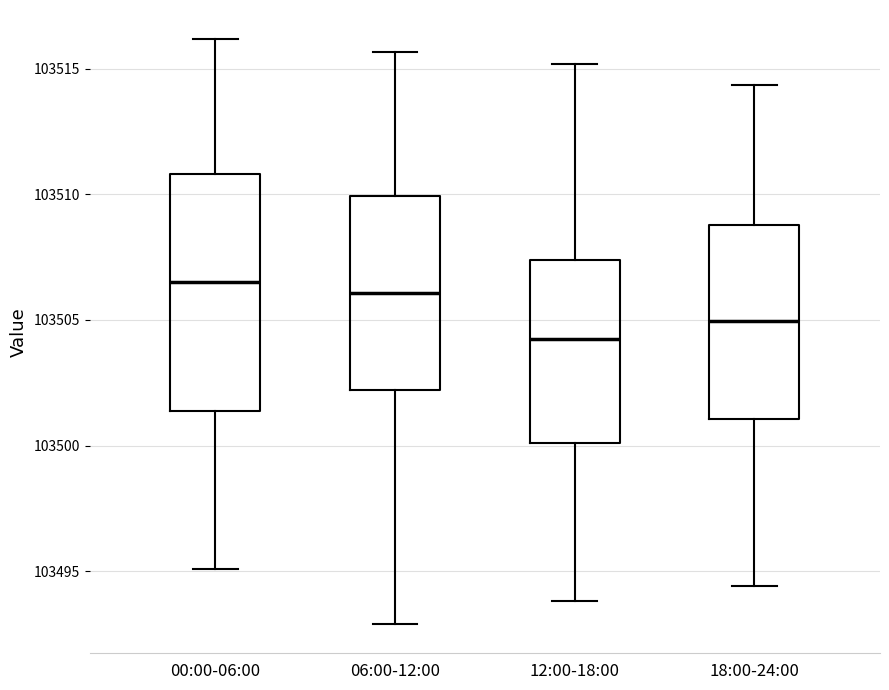

Reading left to right, transcribe this box plot: for each box, give where its median line is, the range the box spans, and where its two whiskers end, as read against the y-axis. The values are not printed on the chart, so give them approximately, as read against the axis.

00:00-06:00: median 103506.5, box 103501.5 to 103511.0, whiskers 103495.0 to 103516.0
06:00-12:00: median 103506.0, box 103502.0 to 103510.0, whiskers 103493.0 to 103515.5
12:00-18:00: median 103504.5, box 103500.0 to 103507.5, whiskers 103494.0 to 103515.0
18:00-24:00: median 103505.0, box 103501.0 to 103509.0, whiskers 103494.5 to 103514.5